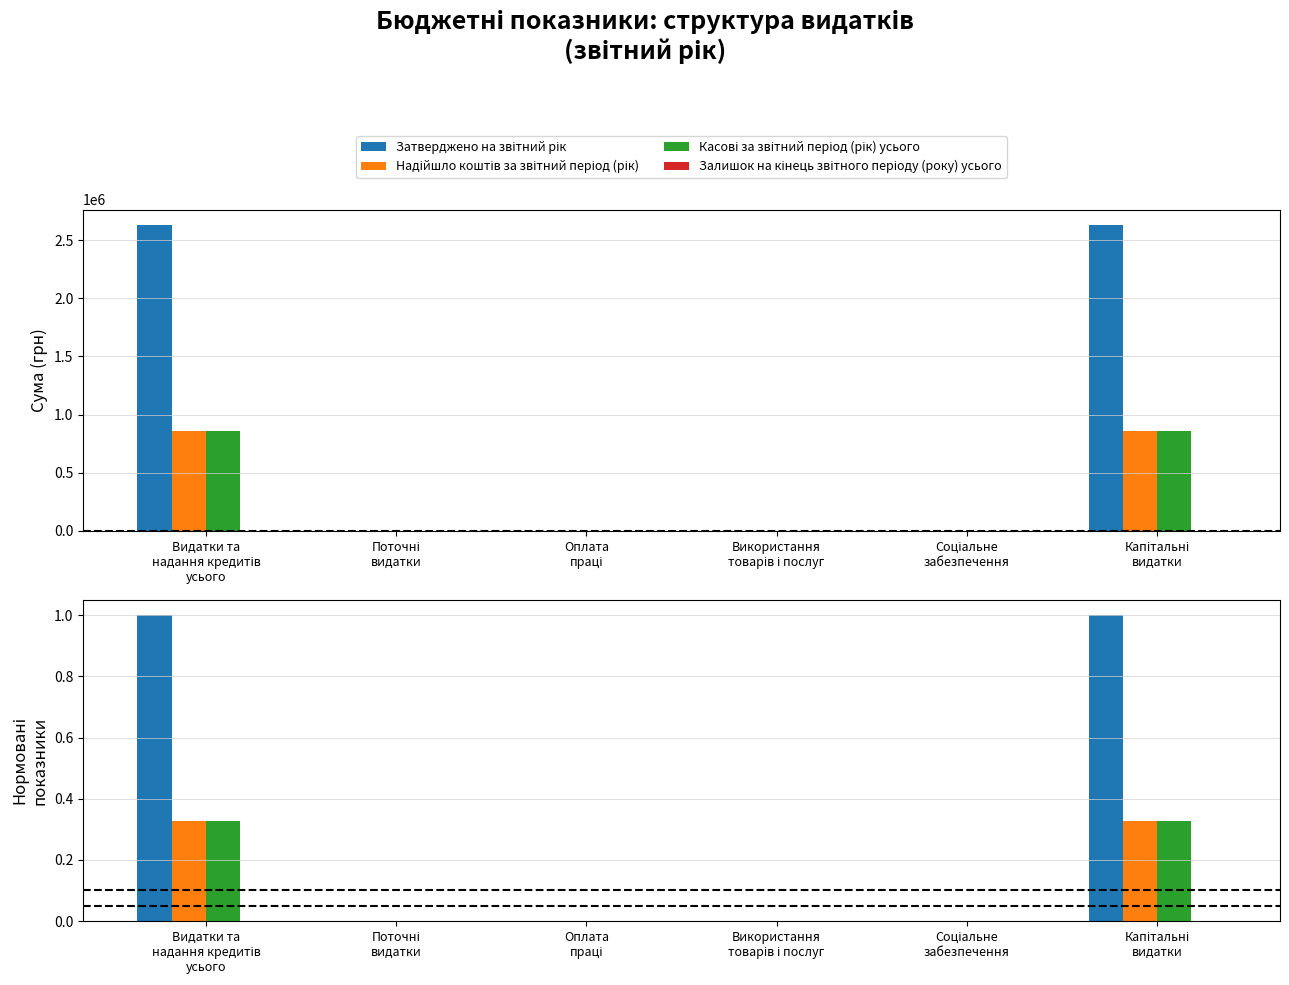

What are all the series names shown in the legend?

Затверджено на звітний рік, Надійшло коштів за звітний період (рік), Касові за звітний період (рік) усього, Залишок на кінець звітного періоду (року) усього